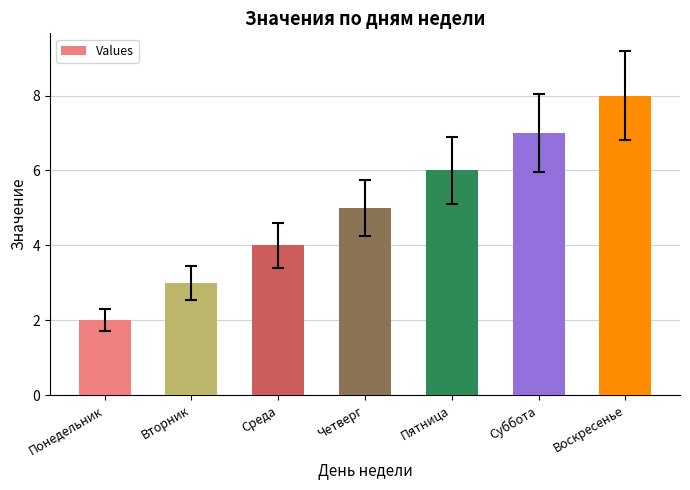

What is the change in value from Пятница to Воскресенье?

+2